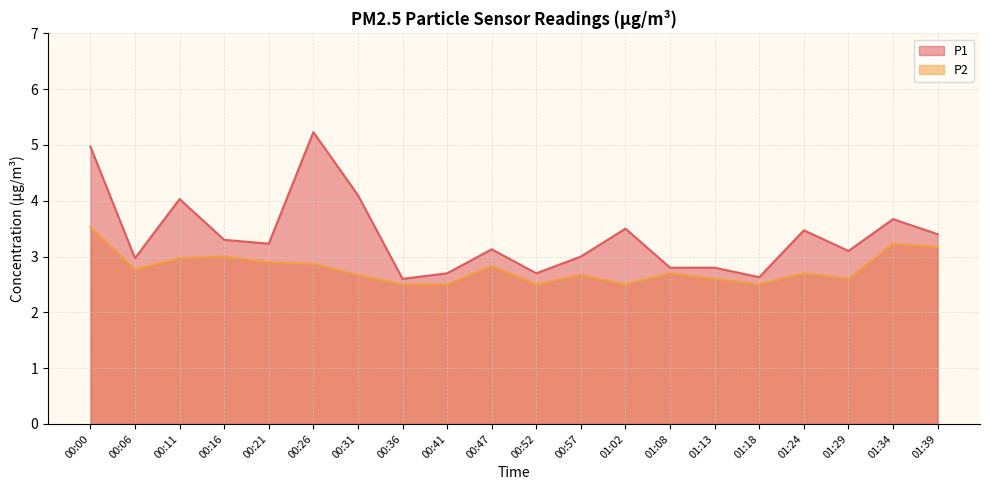

Is it true that P2 equals 5.3 at 00:16?

False